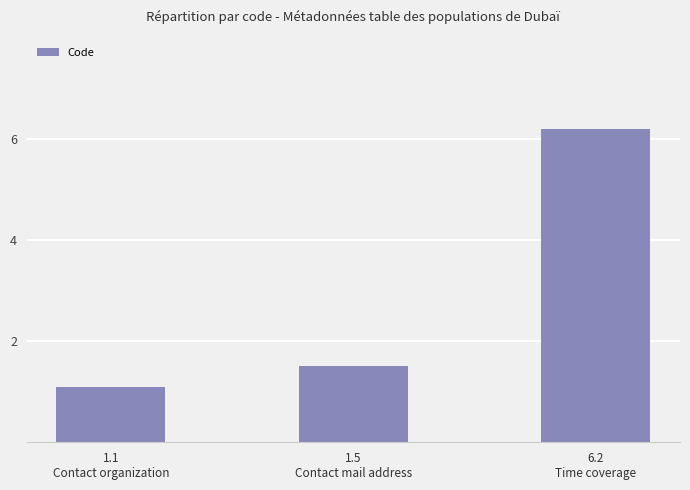

What is the change in value from 1.5
Contact mail address to 6.2
Time coverage?

+4.7